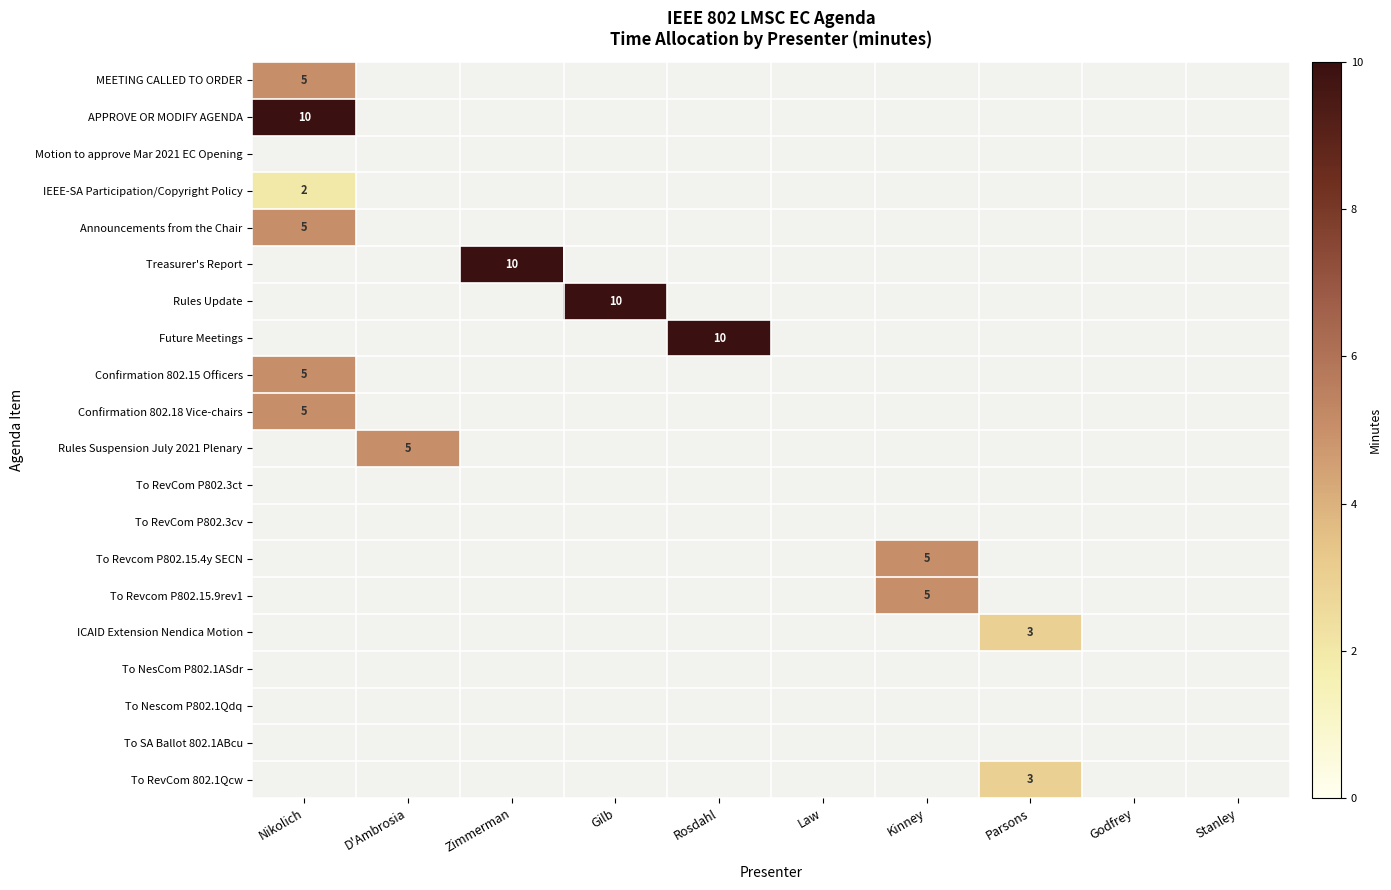

Is the value of ICAID Extension Nendica Motion at Kinney greater than the value of Rules Suspension July 2021 Plenary at Nikolich?

No